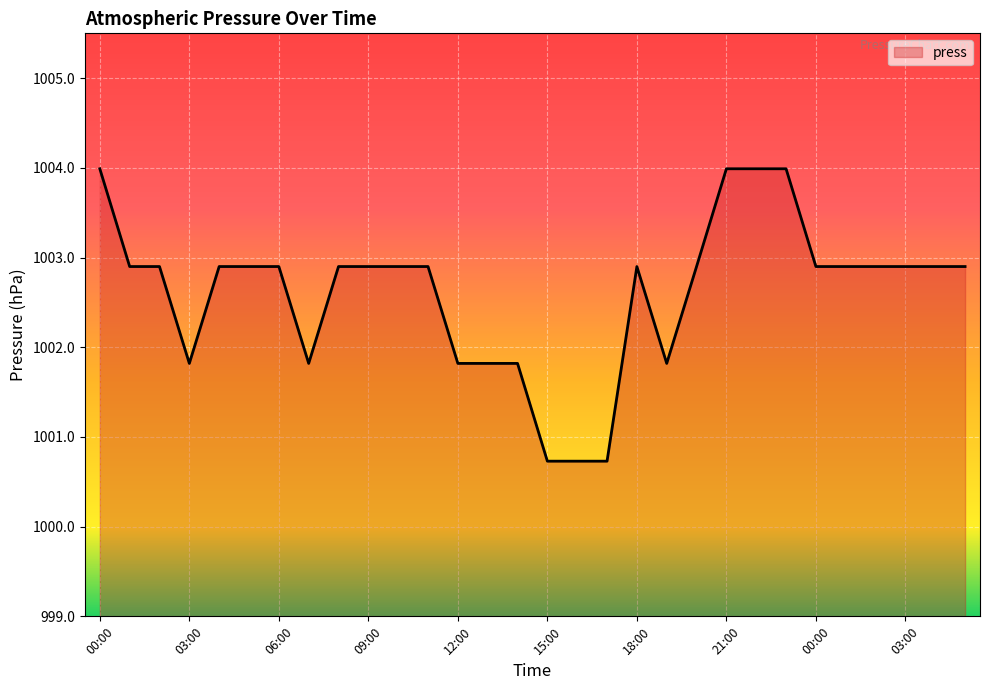

What is the minimum value shown in the chart?

1000.7